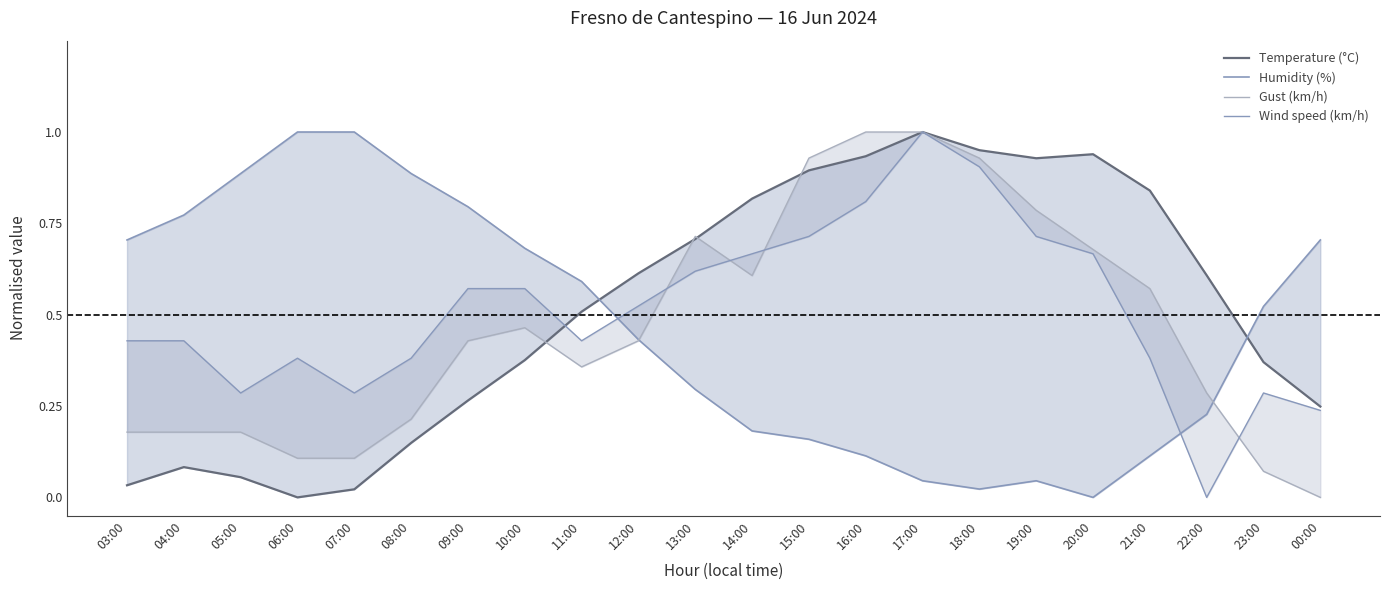

What is the sum of all Wind speed (km/h) values?

11.3